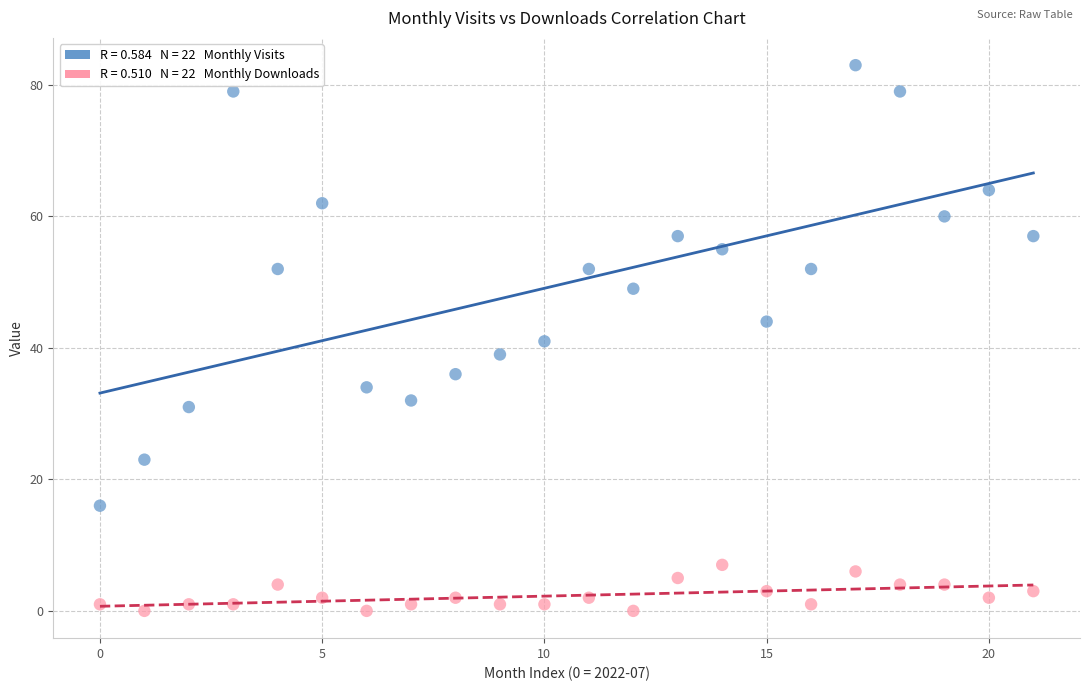

Across all data points, what is the range of Y values (max minus min)?

83